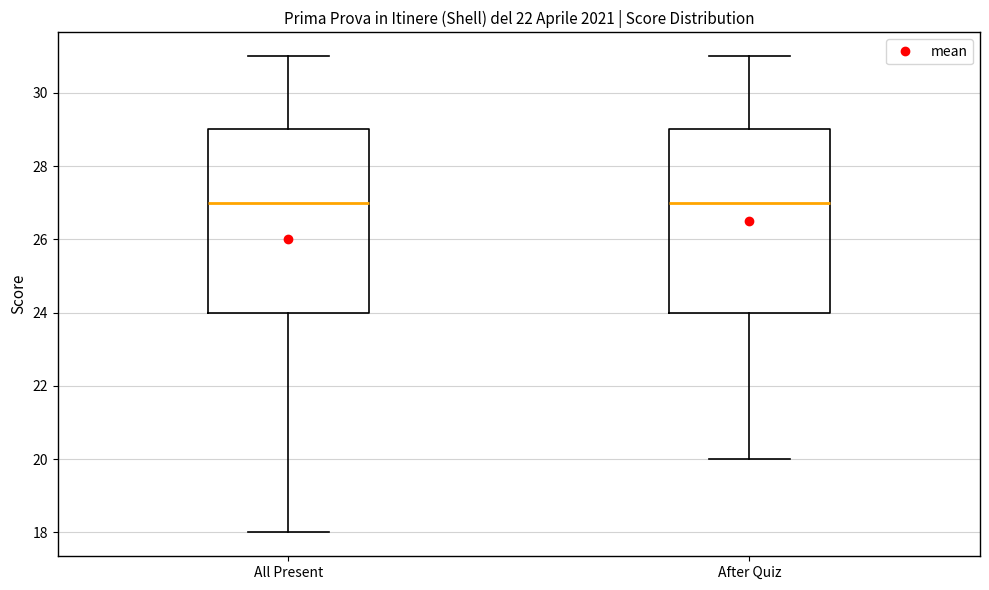

Where does the lower whisker of the box for After Quiz end on the y-axis? The values are not printed on the chart, so give them approximately, as read against the axis.

20